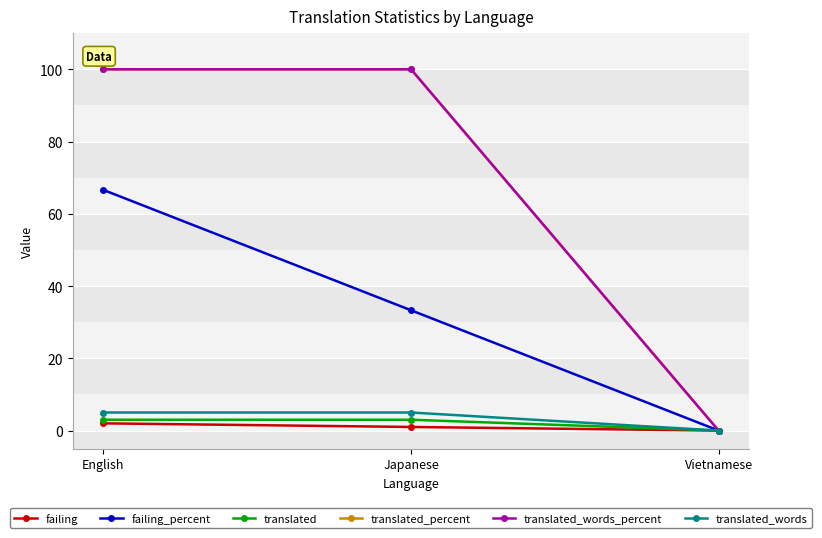

At which category does the chart reach its peak across all series?

English